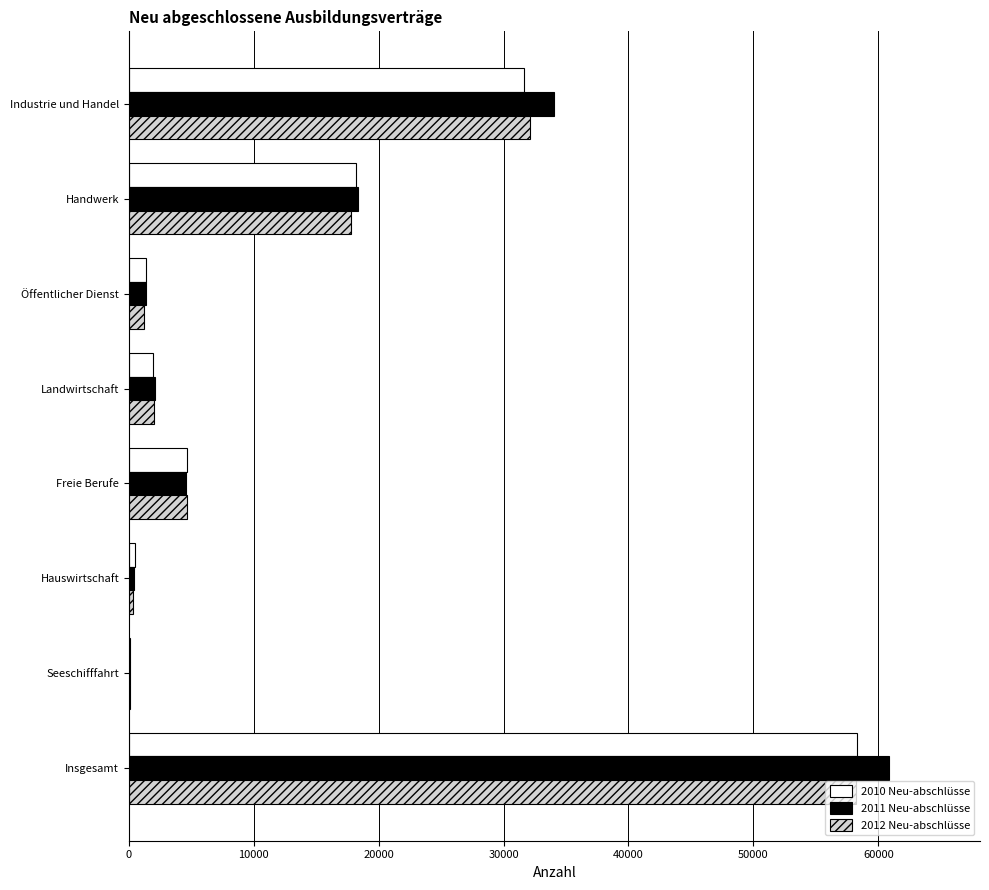

What are all the series names shown in the legend?

2010 Neu-abschlüsse, 2011 Neu-abschlüsse, 2012 Neu-abschlüsse